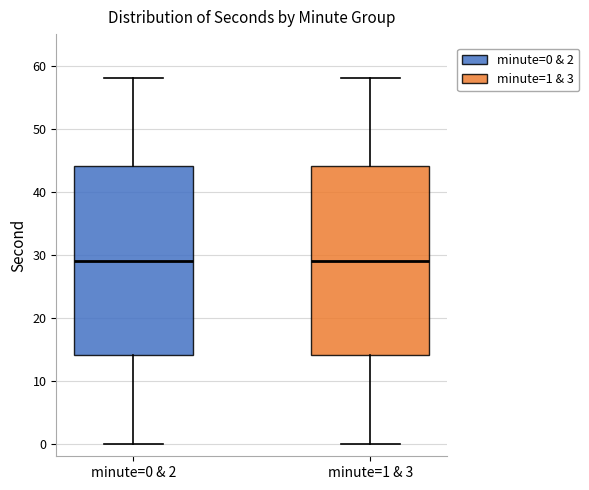

Where does the median line of the box for minute=0 & 2 sit on the y-axis? The values are not printed on the chart, so give them approximately, as read against the axis.

29